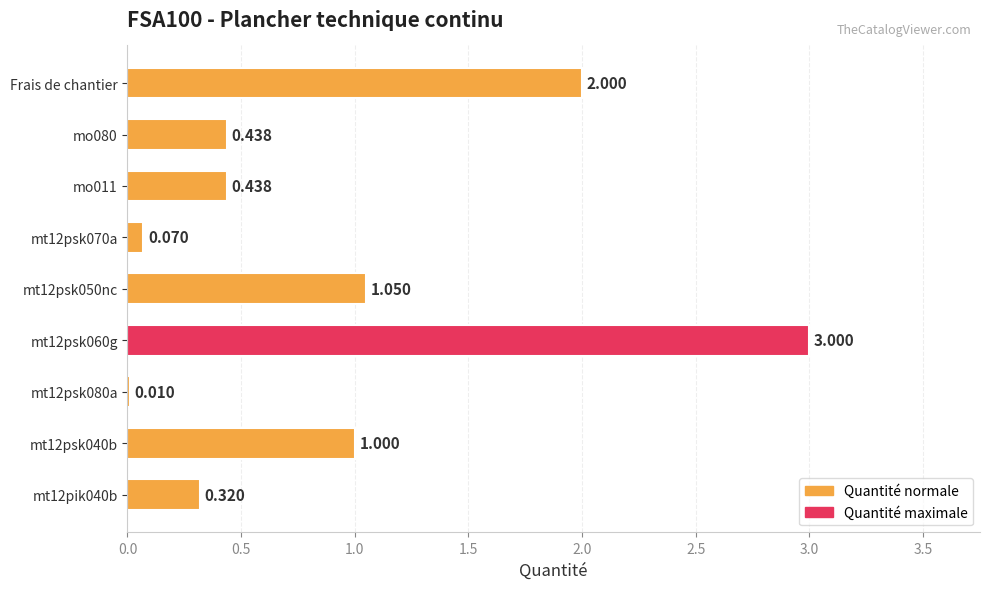

Does the chart contain stacked bars?

No